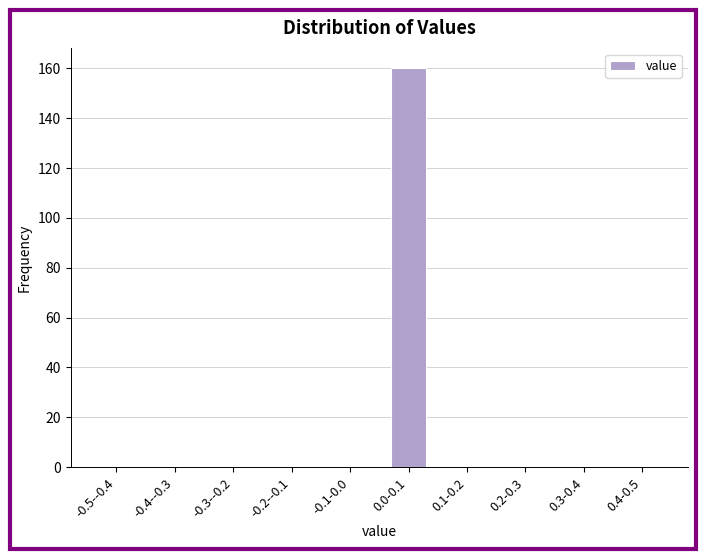

Reading left to right, list all the values displayed in this chart.

-0.5--0.4=0	-0.4--0.3=0	-0.3--0.2=0	-0.2--0.1=0	-0.1-0.0=0	0.0-0.1=160	0.1-0.2=0	0.2-0.3=0	0.3-0.4=0	0.4-0.5=0